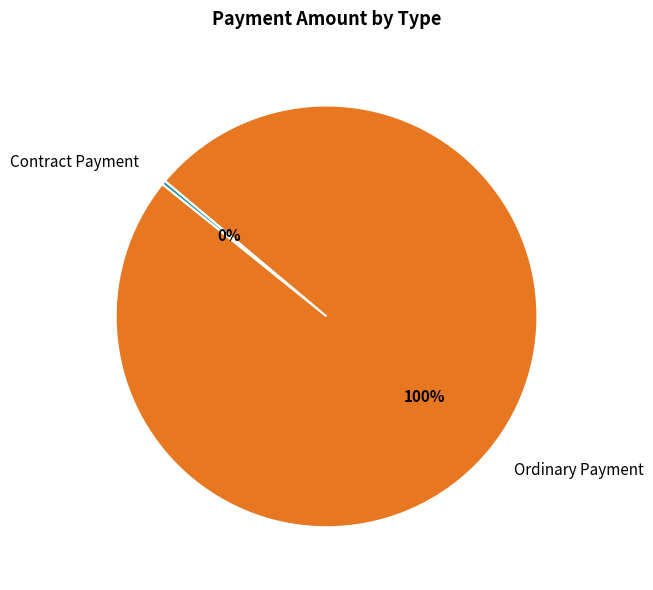

True or false: Contract Payment accounts for 7% of the total.

False